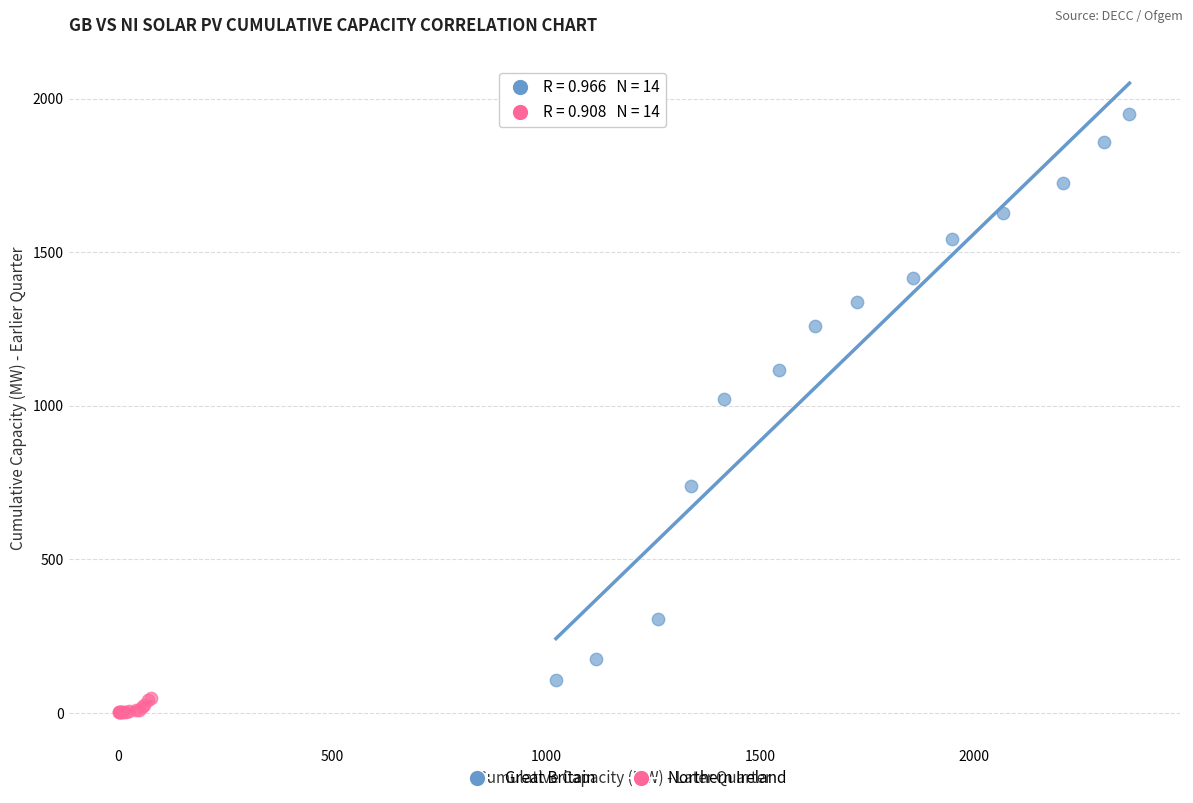

Which series has the largest Y range (max minus min)?

Great Britain